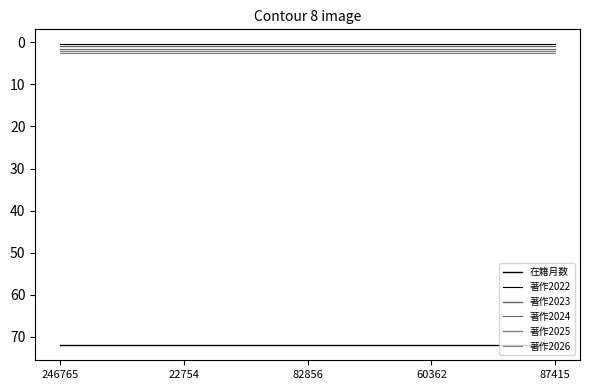

What is the maximum value for 著作2024?

1.5